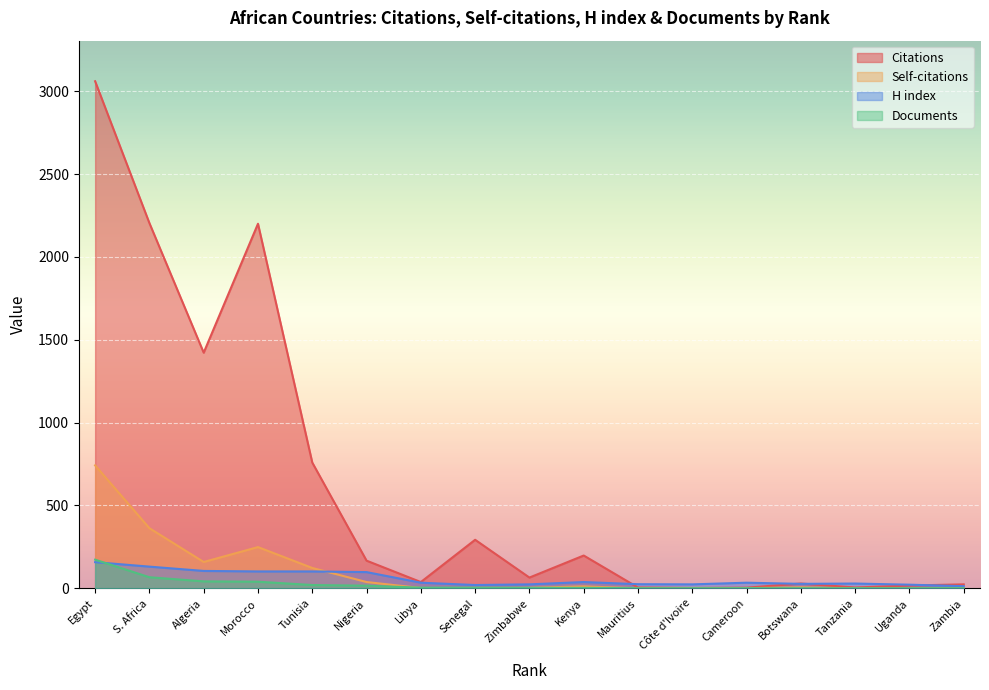

What is the sum of all H index values?

986